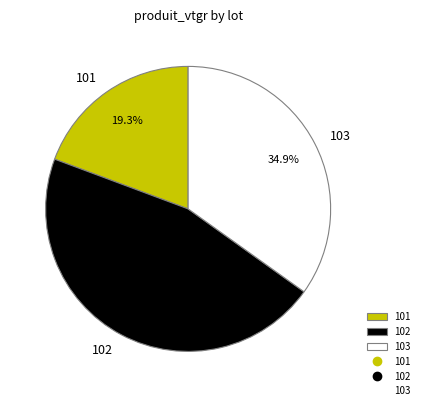

Between 103 and 102, which is larger?

102